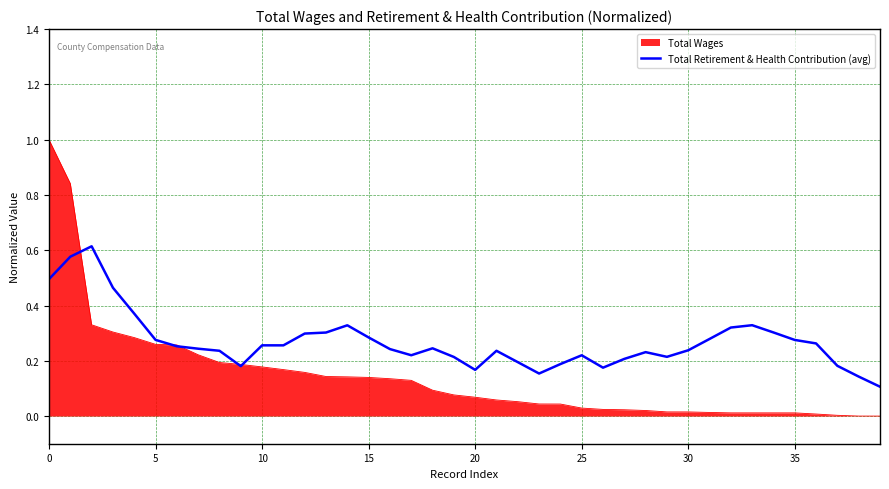

List the series in order of their peak value, lowest first.

Total Retirement & Health Contribution (avg), Total Wages